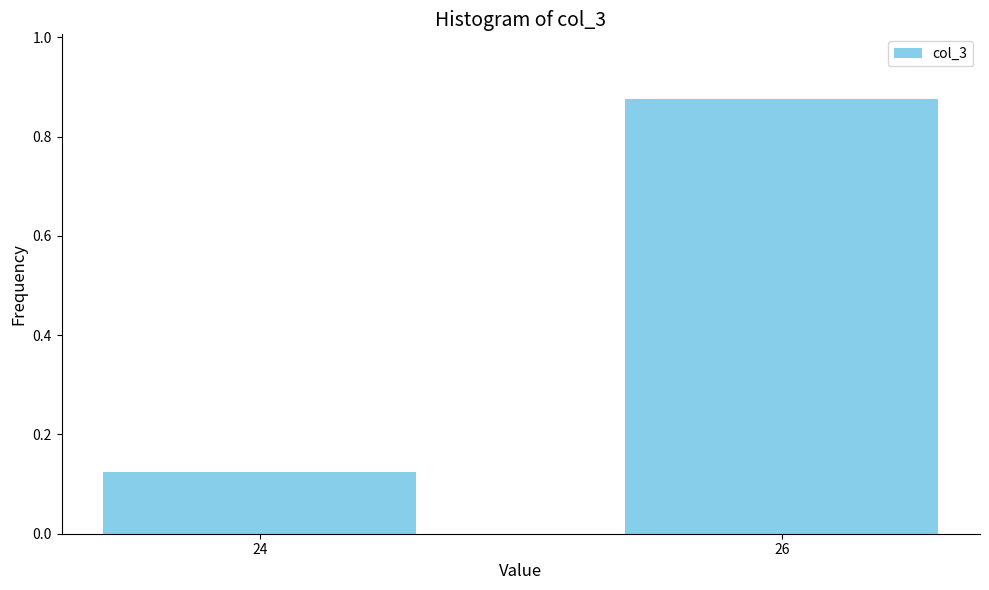

At which label is the value closest to 0?

24